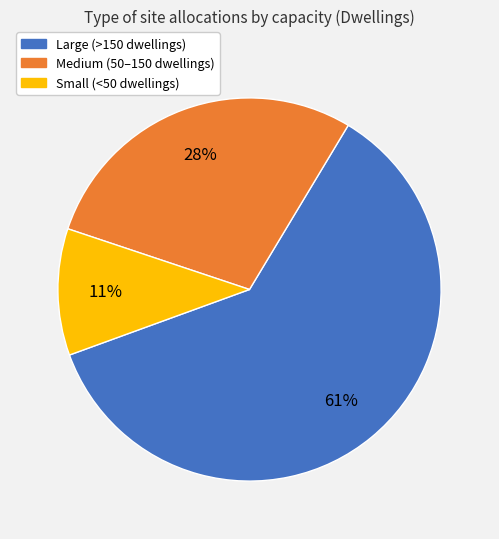

Is there a majority slice in this chart?

Yes